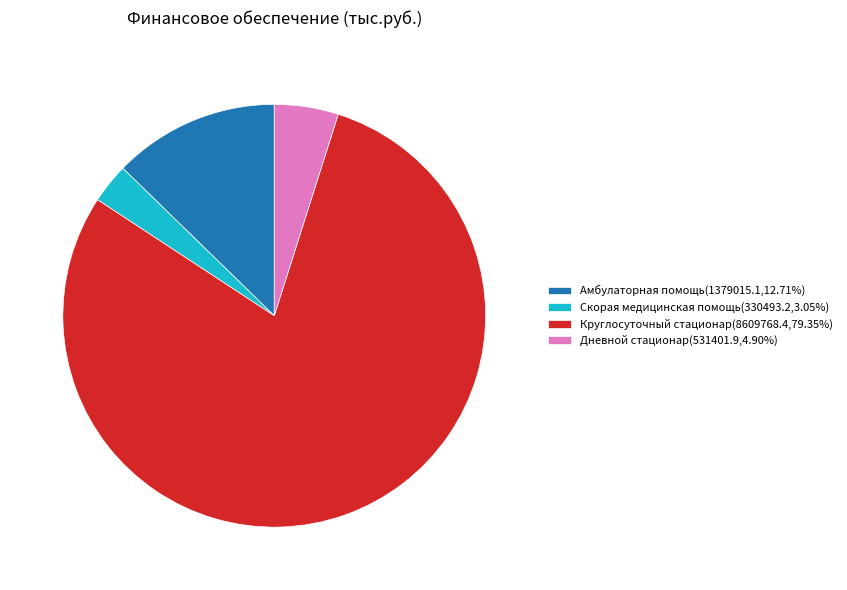

How many slices are in this pie chart?

4